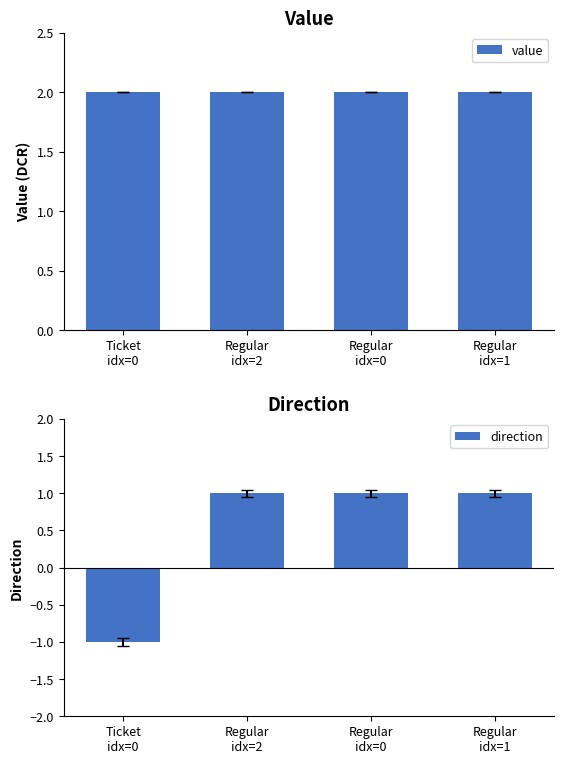

How many bars are there in total?

8